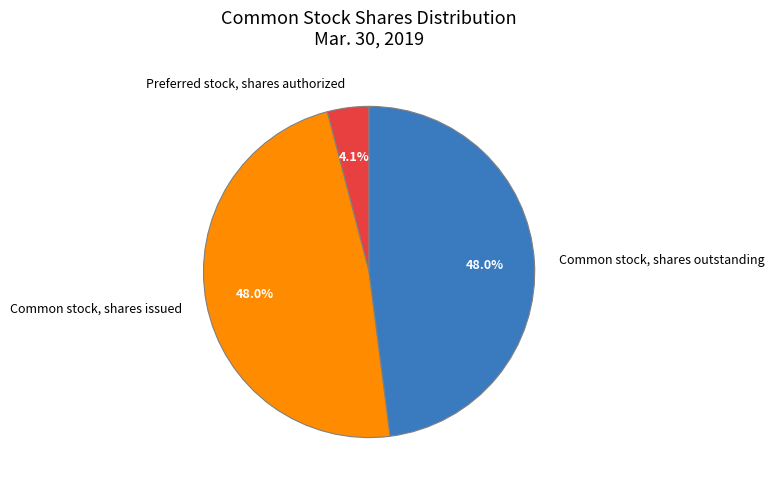

Is Common stock, shares outstanding the majority of the pie?

No